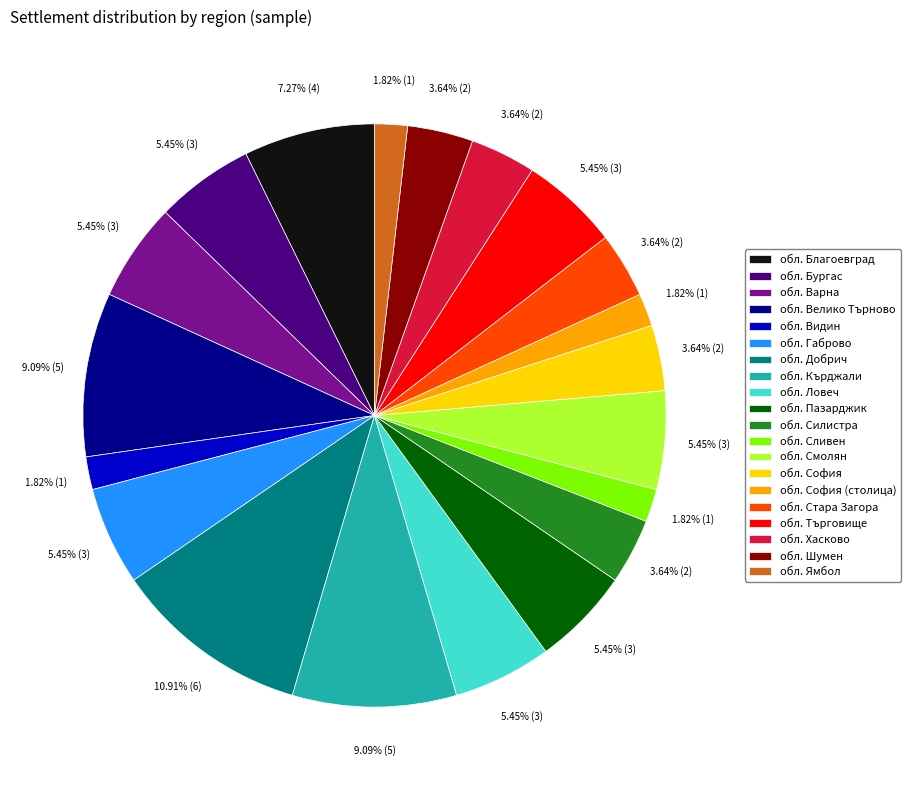

How many segments does this pie chart have?

20